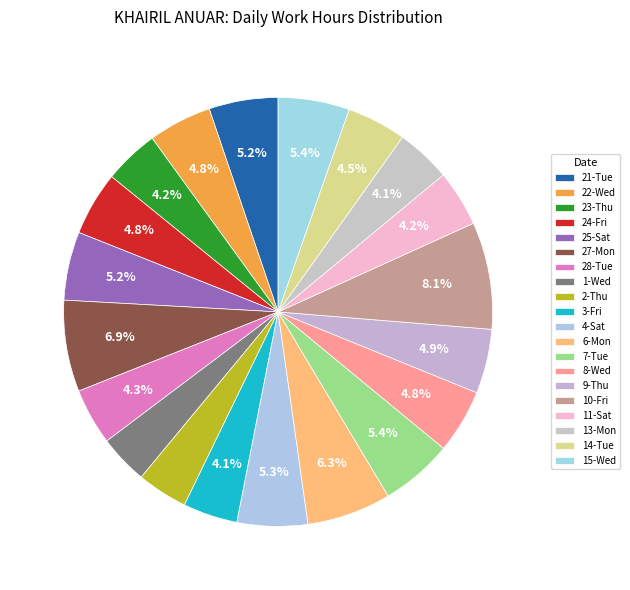

The 7-Tue slice represents 5% of the pie. True or false?

True